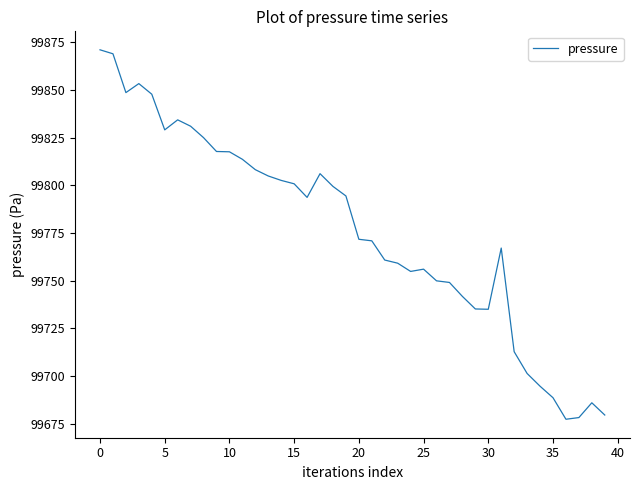

What is the maximum value shown in the chart?

99871.0